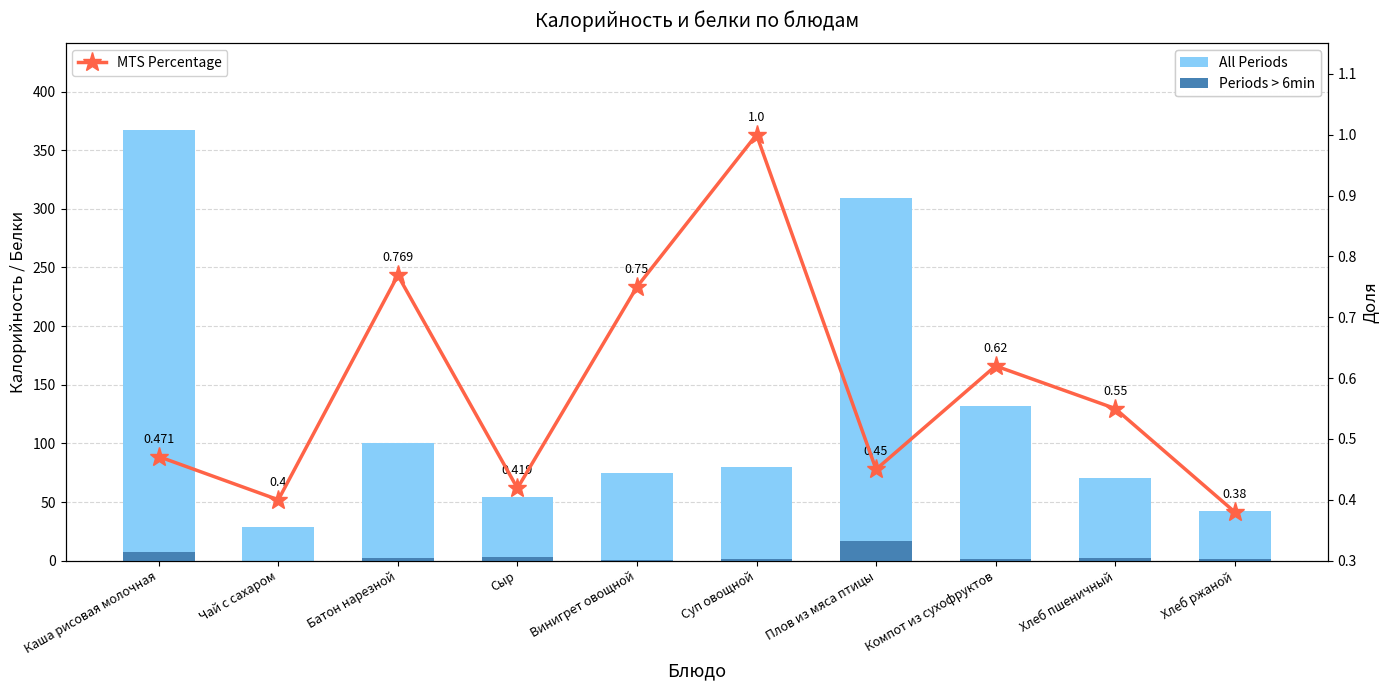

At which label does Калорийность (All Periods) first exceed 79?

Каша рисовая молочная